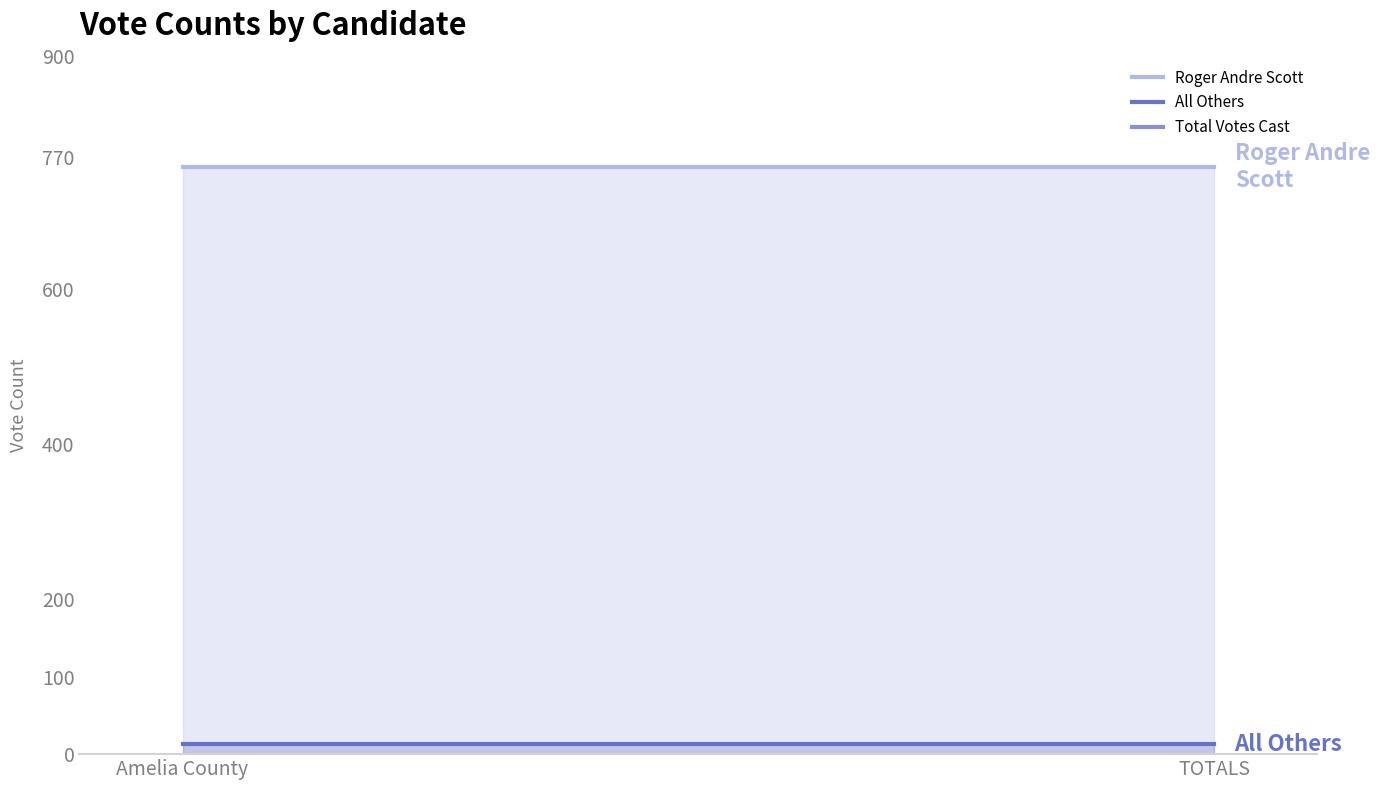

At which label is Total Votes Cast closest to 770?

Amelia County